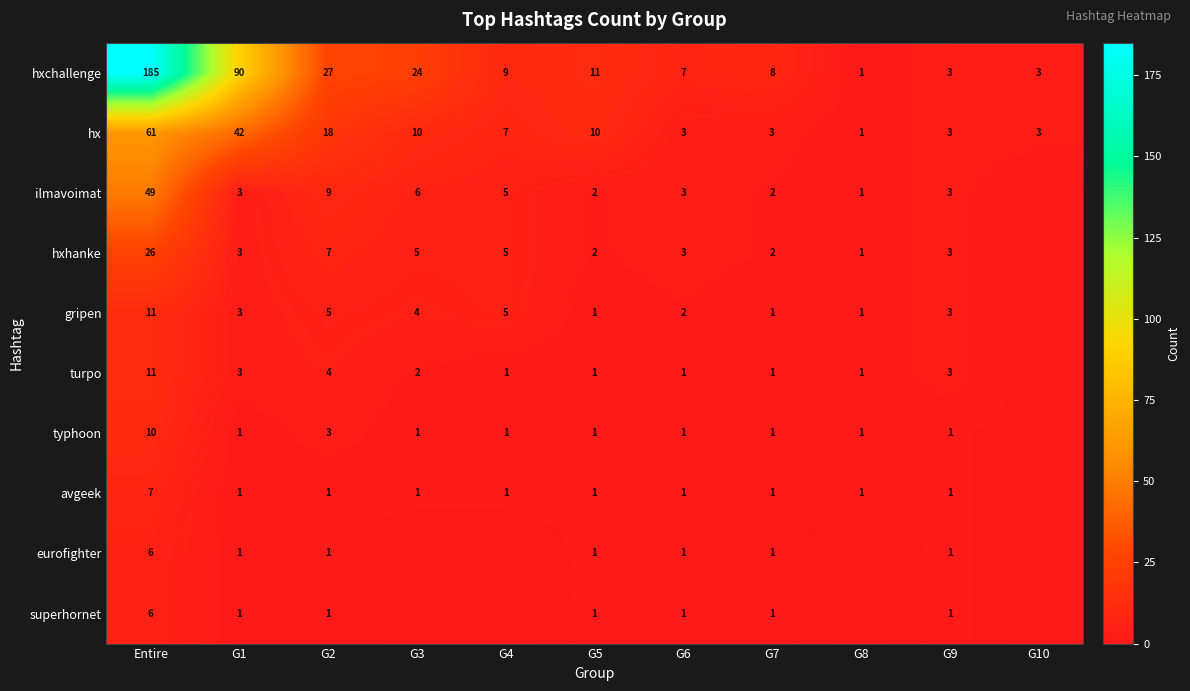

What is the sum of the typhoon values at G7 and G2?

4